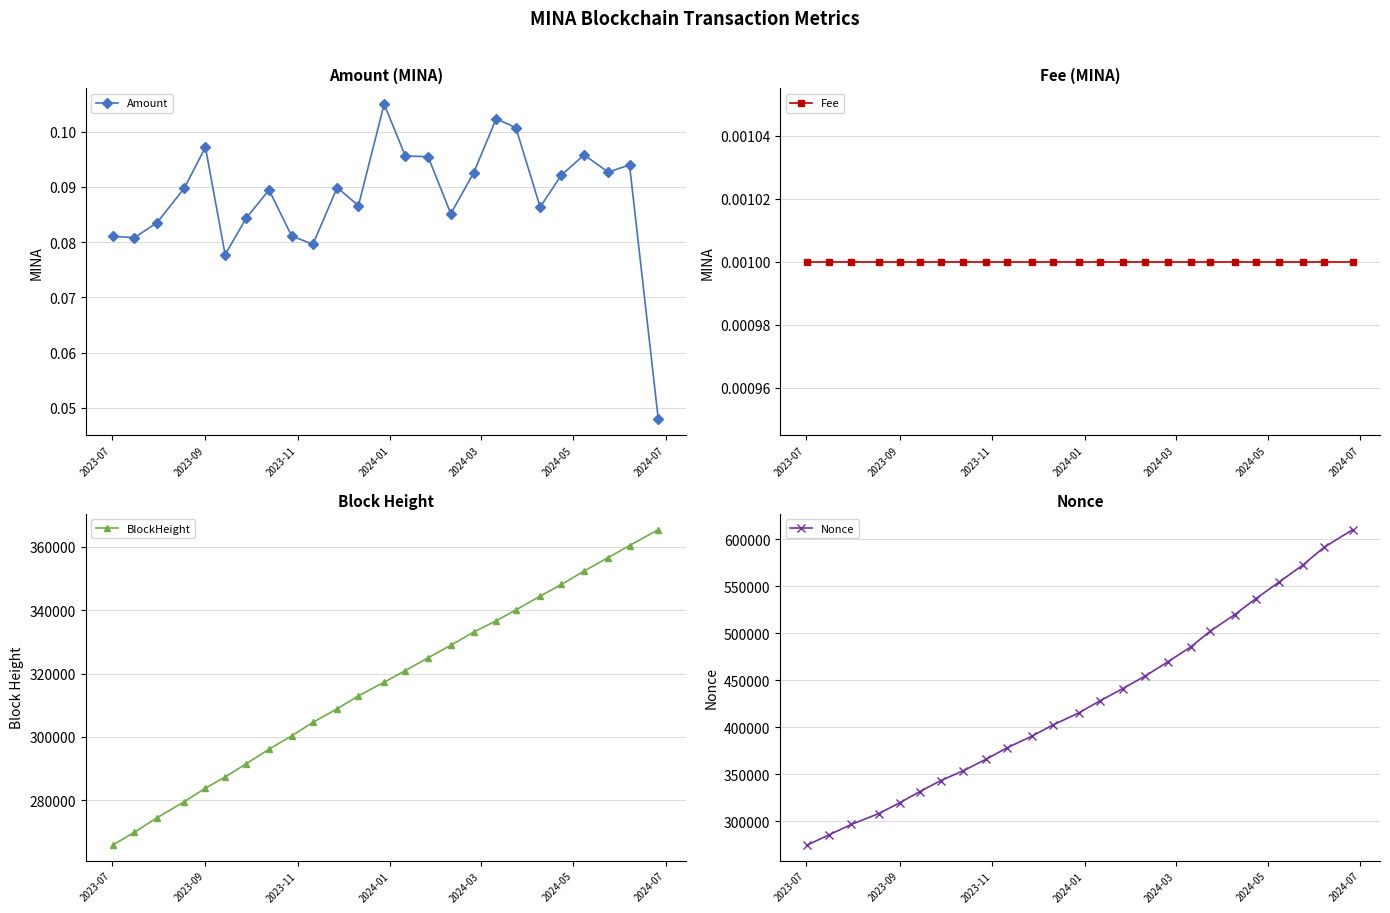

Count the number of data series in this chart.

4